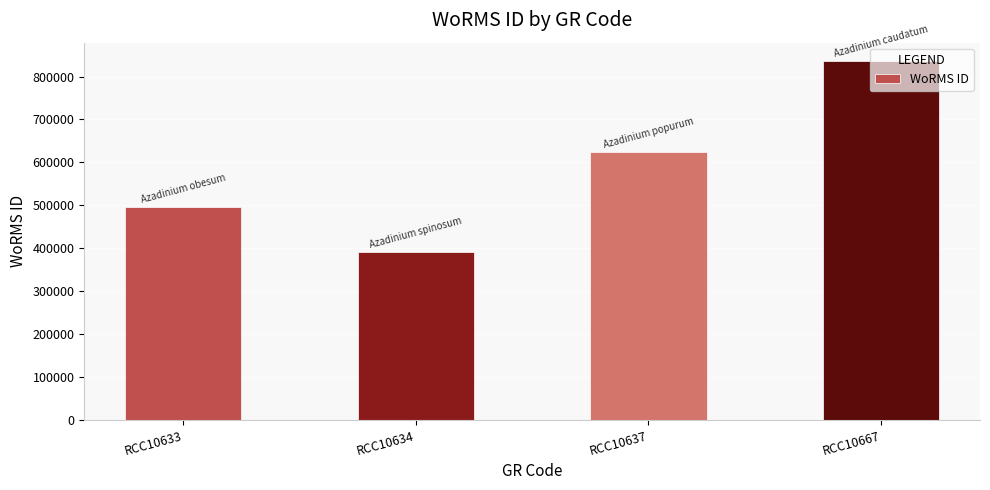

Reading right to left, list all the values displayed in this chart.

RCC10667=837075	RCC10637=624513	RCC10634=391509	RCC10633=495804